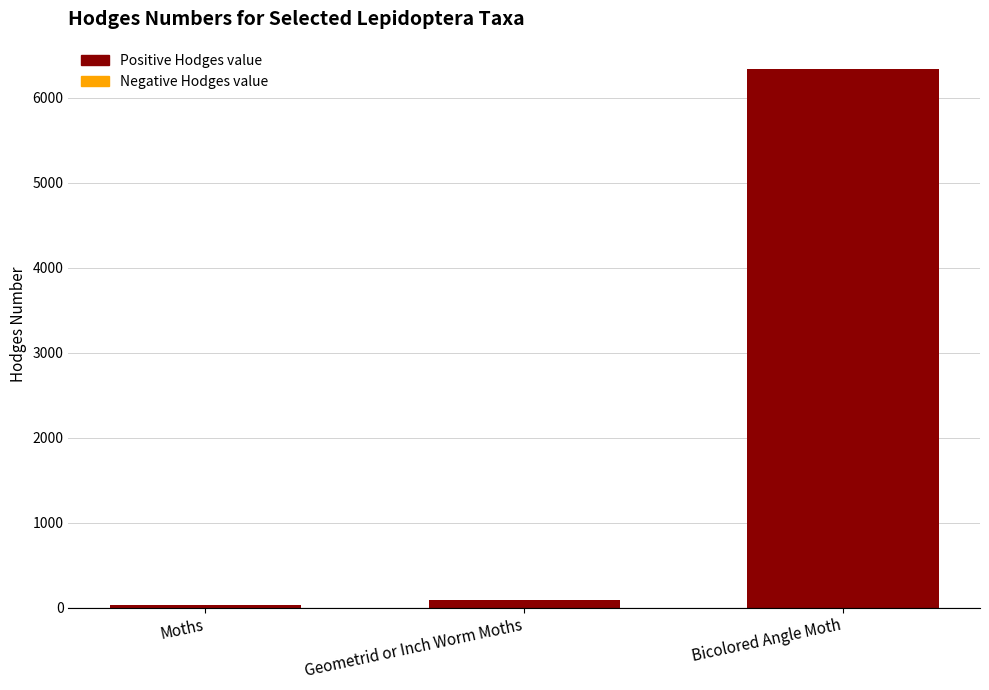

What is the label of the 2nd bar from the left?

Geometrid or Inch Worm Moths